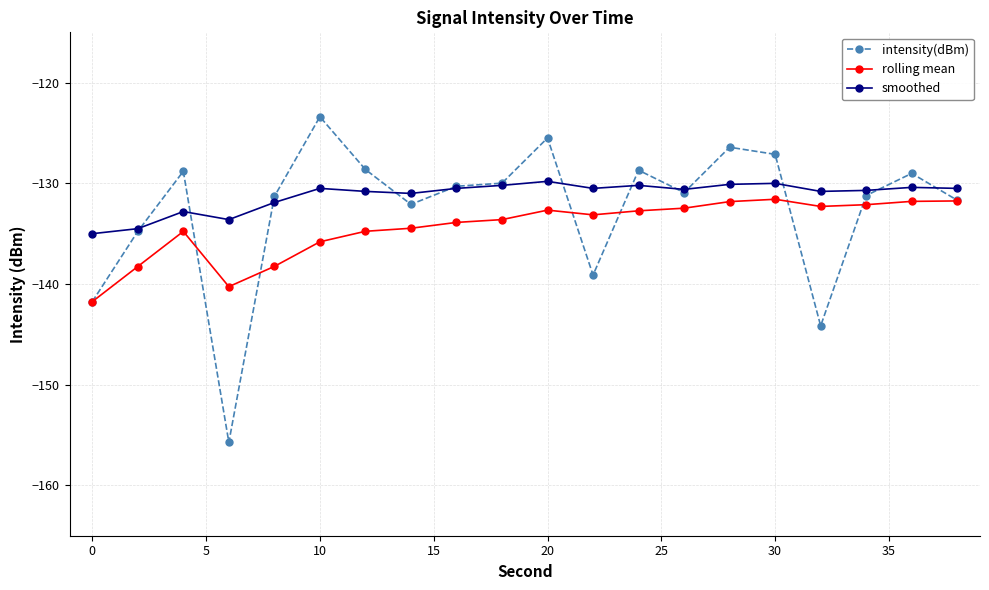

Which series has the widest spread of values?

intensity(dBm)